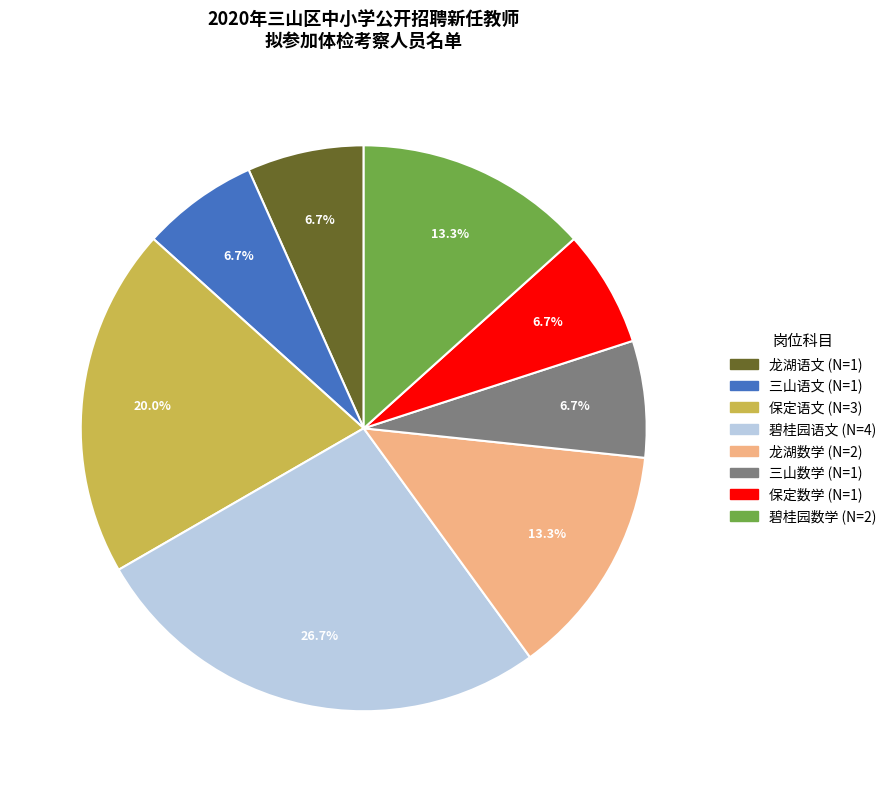

What percentage is the 龙湖数学 slice, to the nearest percent?

13%